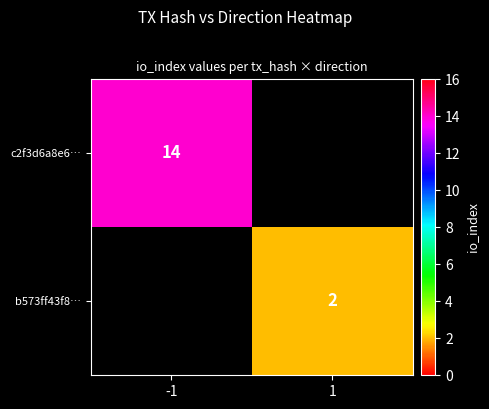

The value of c2f3d6a8e6… at -1 is 14. True or false?

True